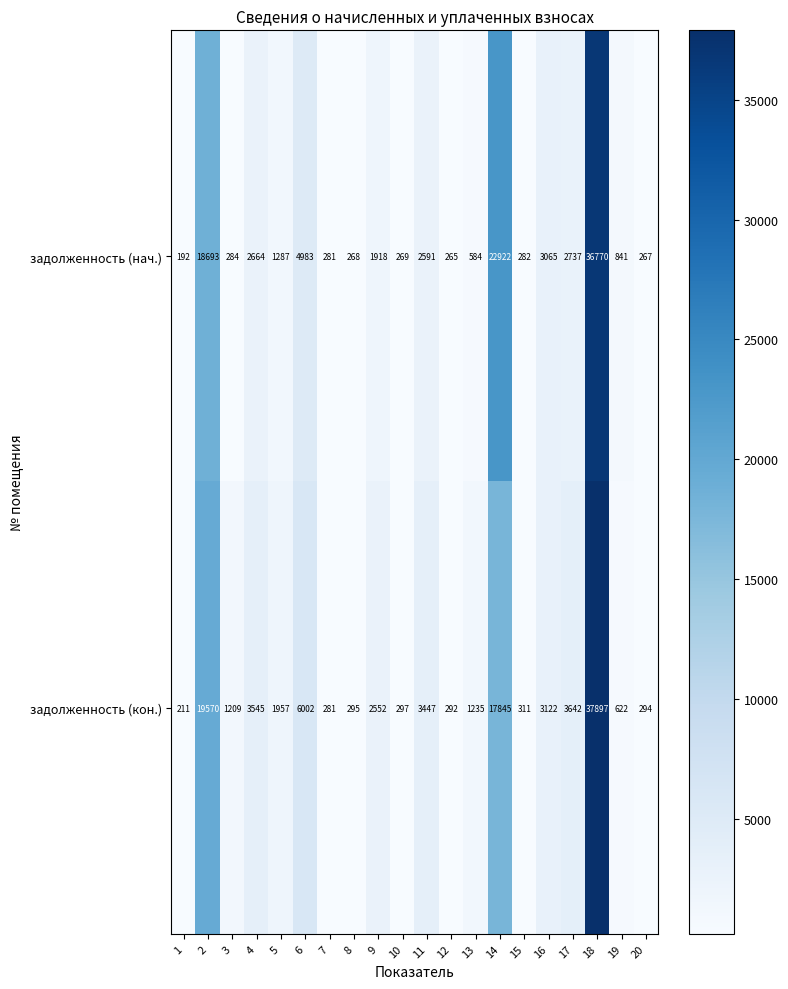

What is the approximate value of задолженность (нач.) at 3, to the nearest 10?

280